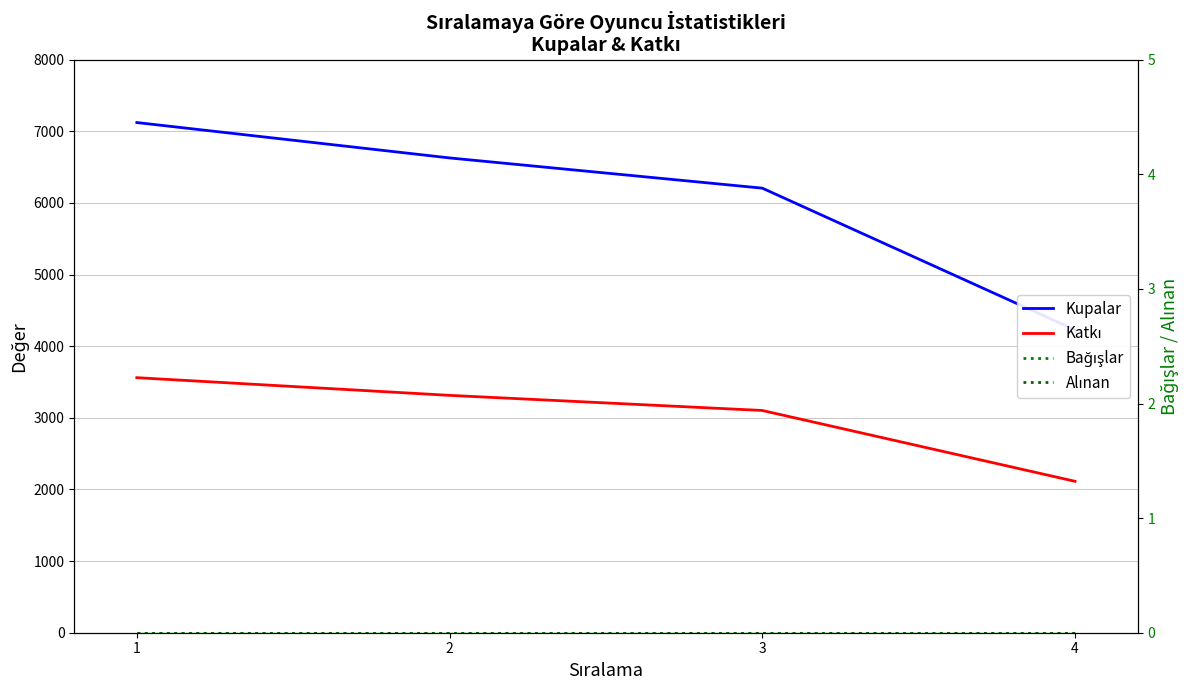

What is the sum of all Katkı values?

12092